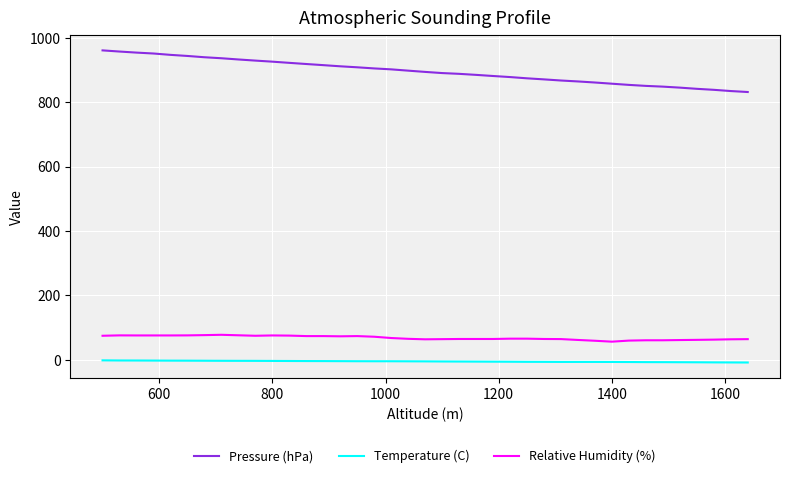

Rank the series by their maximum value, from lowest to highest.

Temperature (C), Relative Humidity (%), Pressure (hPa)